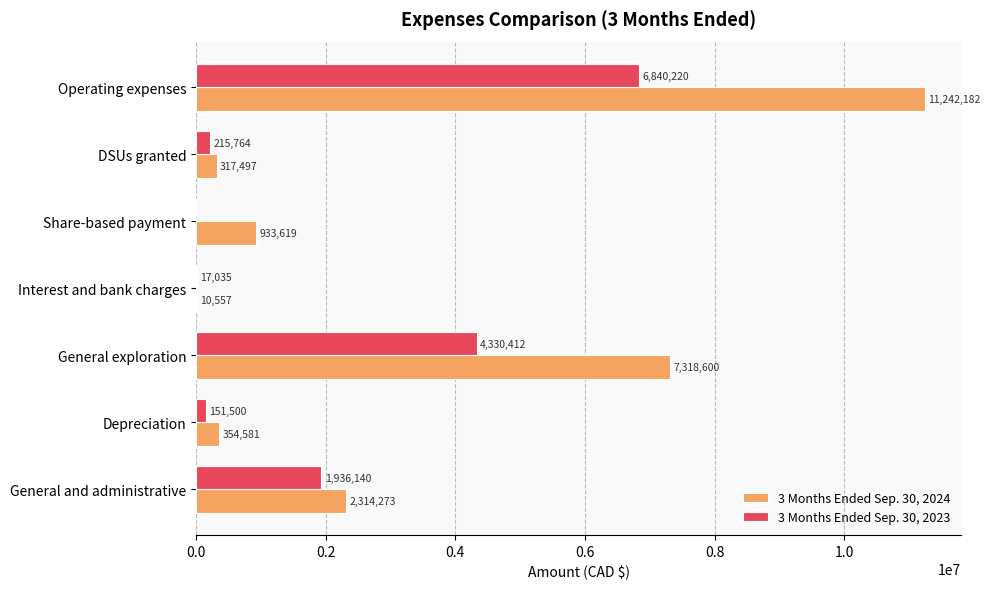

What is the sum of all 3 Months Ended Sep. 30, 2024 values?

22491309